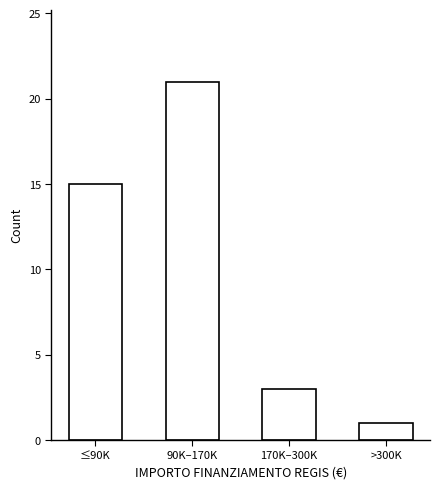

Reading left to right, transcribe all the data shown in this chart.

15	21	3	1